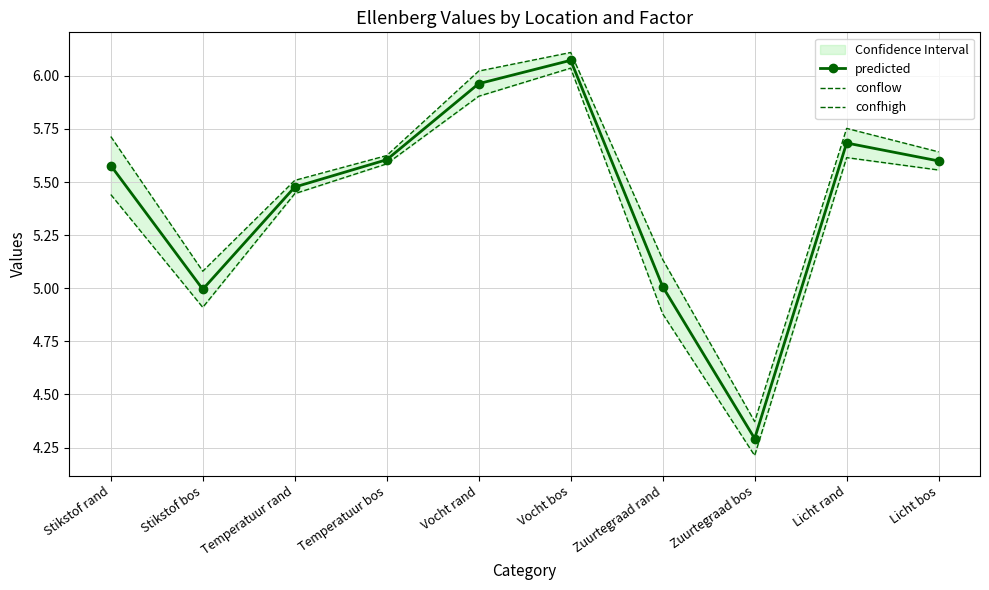

True or false: confhigh has a value of 8.8 at Zuurtegraad rand.

False